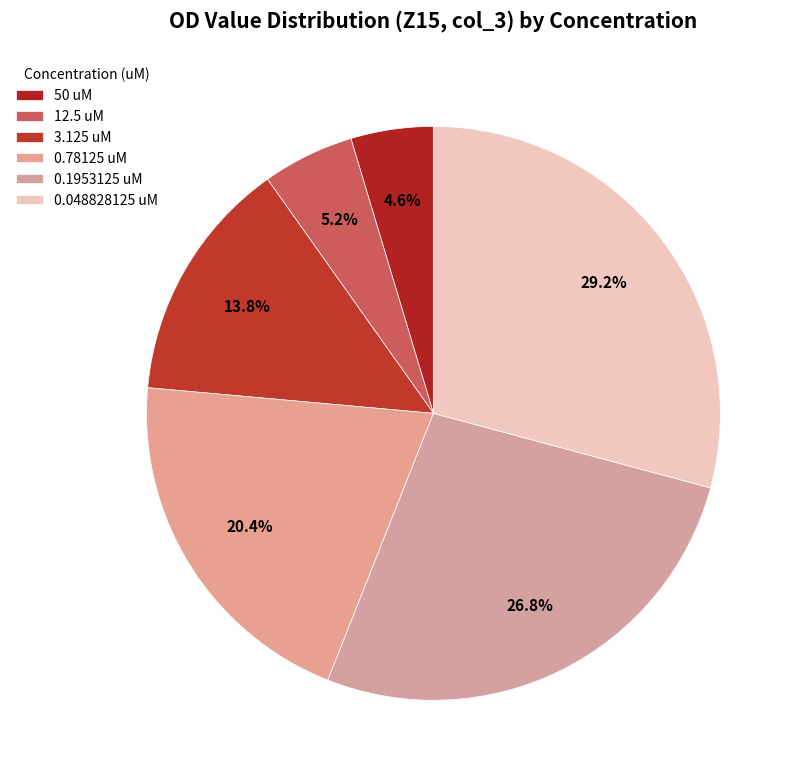

How many slices are in this pie chart?

6